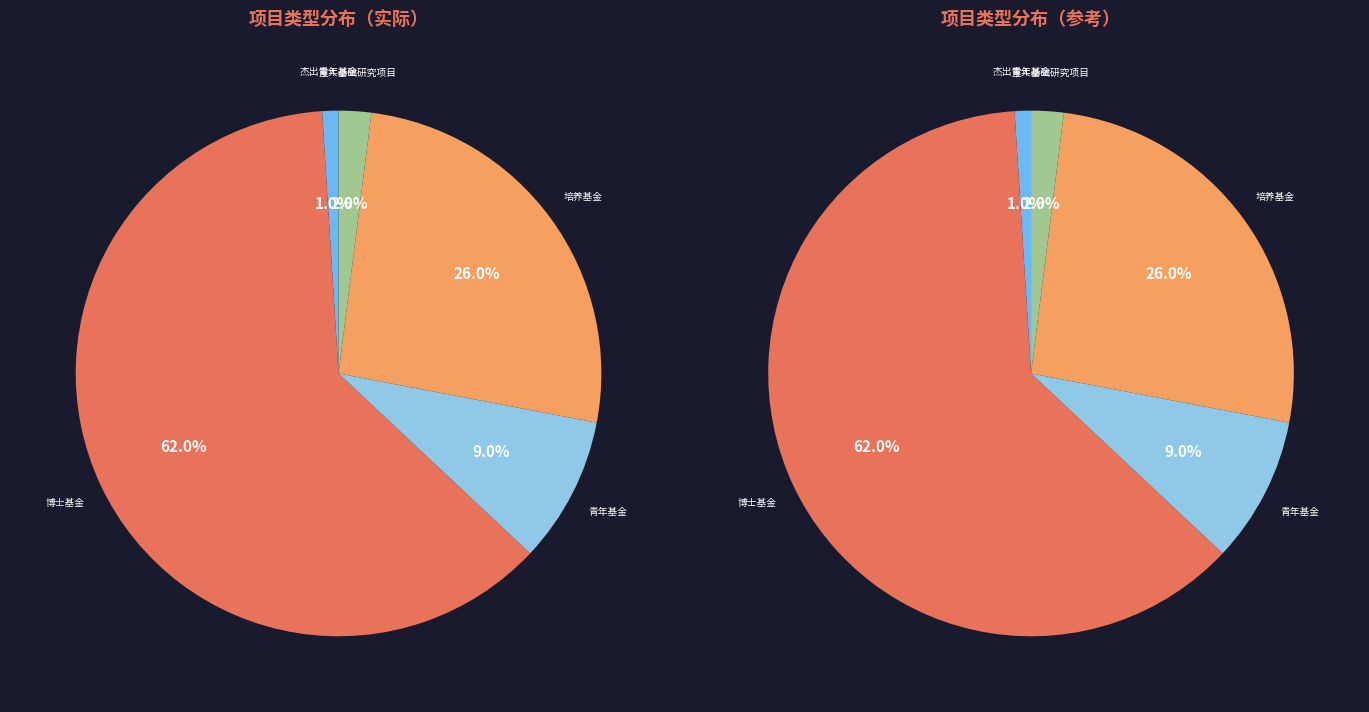

How many slices are in this pie chart?

5